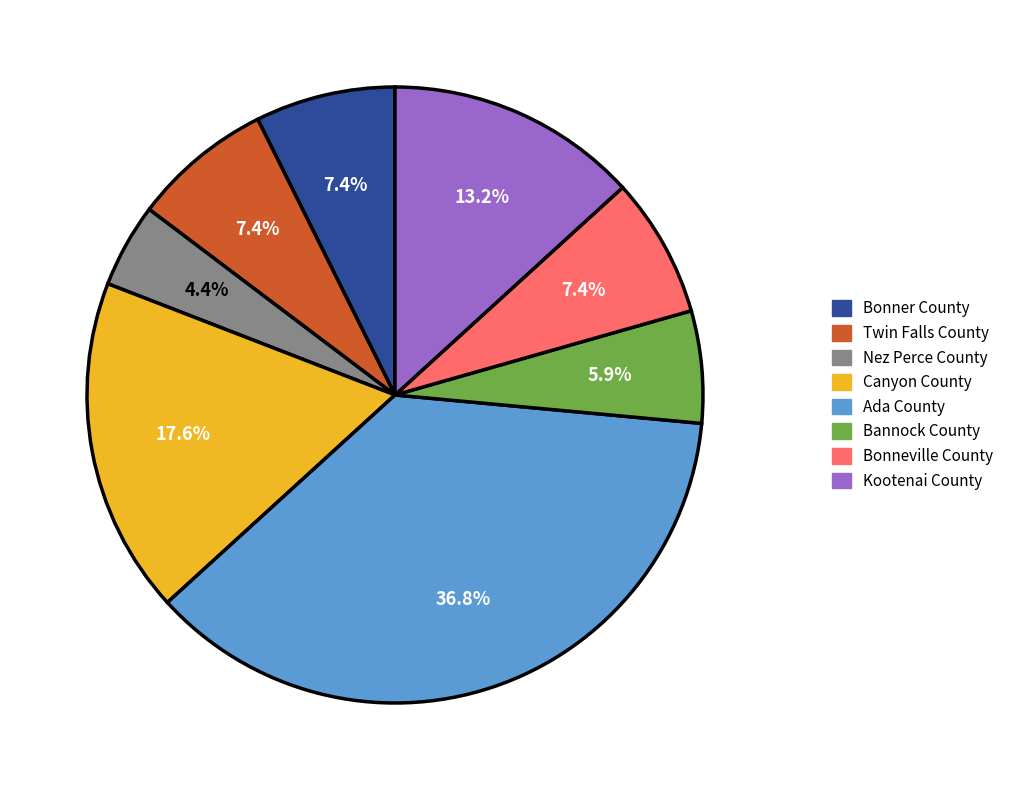

Is it true that Canyon County is 8% of the pie?

False